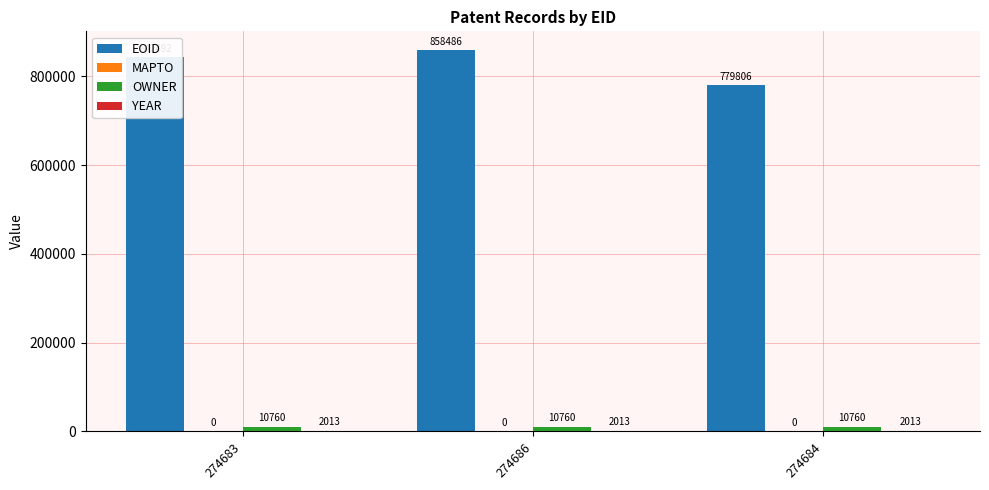

How many data points does each series have?

3